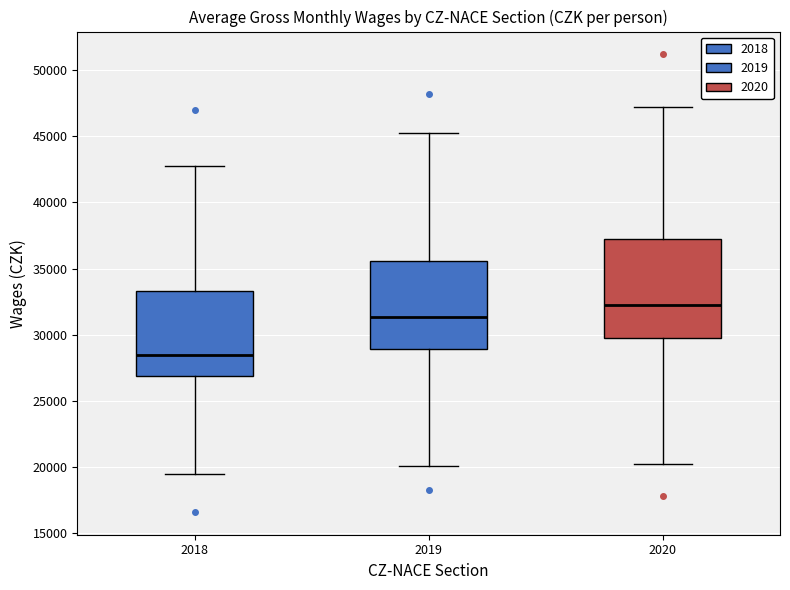

Comparing the boxes themselves (not the whiskers), which one is the tallest?

2020